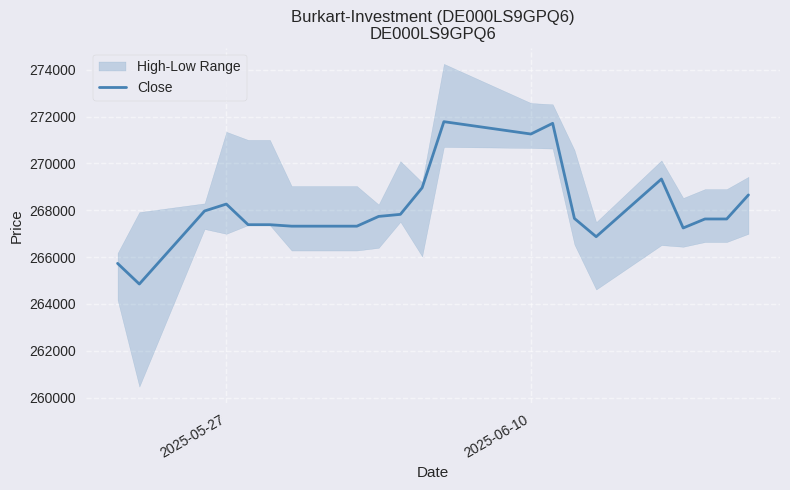

What is the sum of all values?

5630488